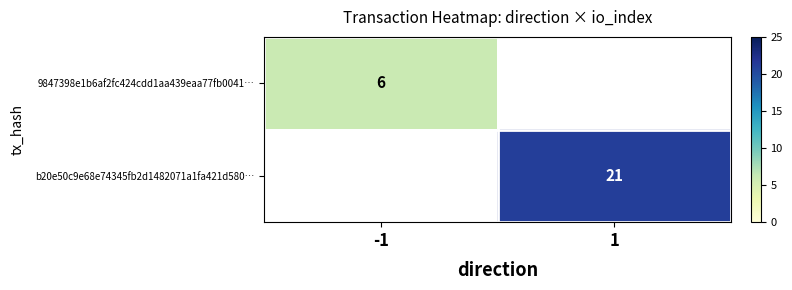

The 9847398e1b6af2fc424cdd1aa439eaa77fb0041… series shows 8 at -1. True or false?

False